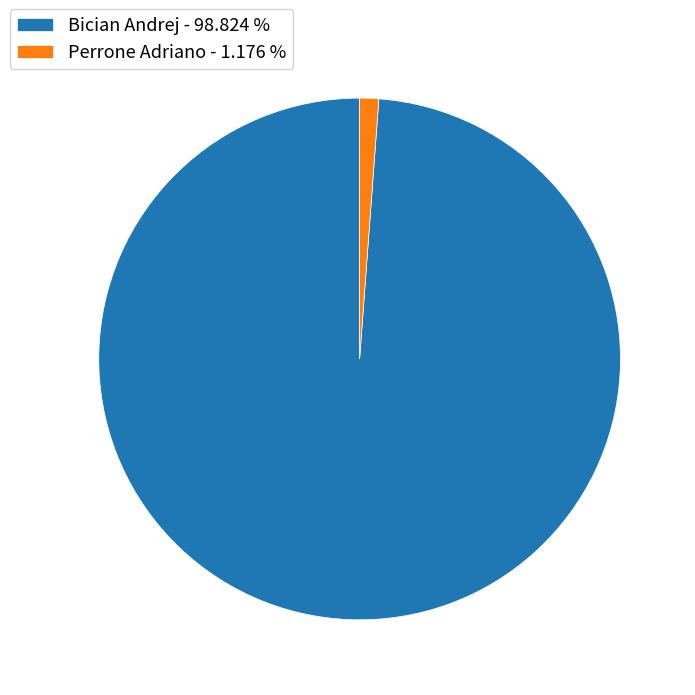

Which has a higher value, Perrone Adriano or Bician Andrej?

Bician Andrej